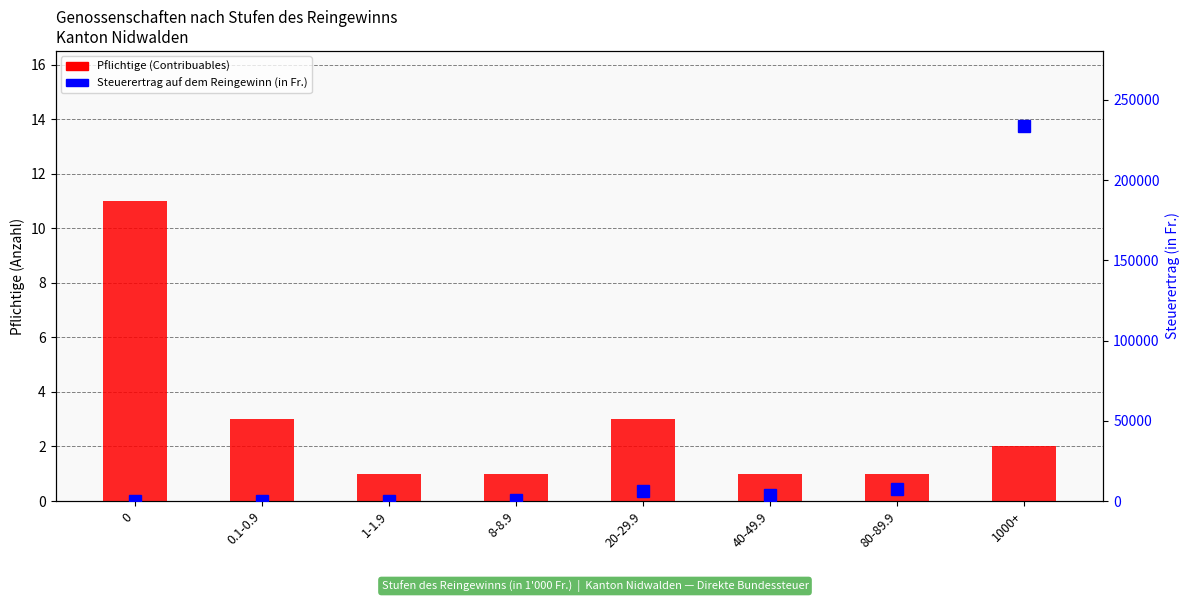

What is the sum of all Steuerertrag auf dem Reingewinn (in Fr.) values?

252302